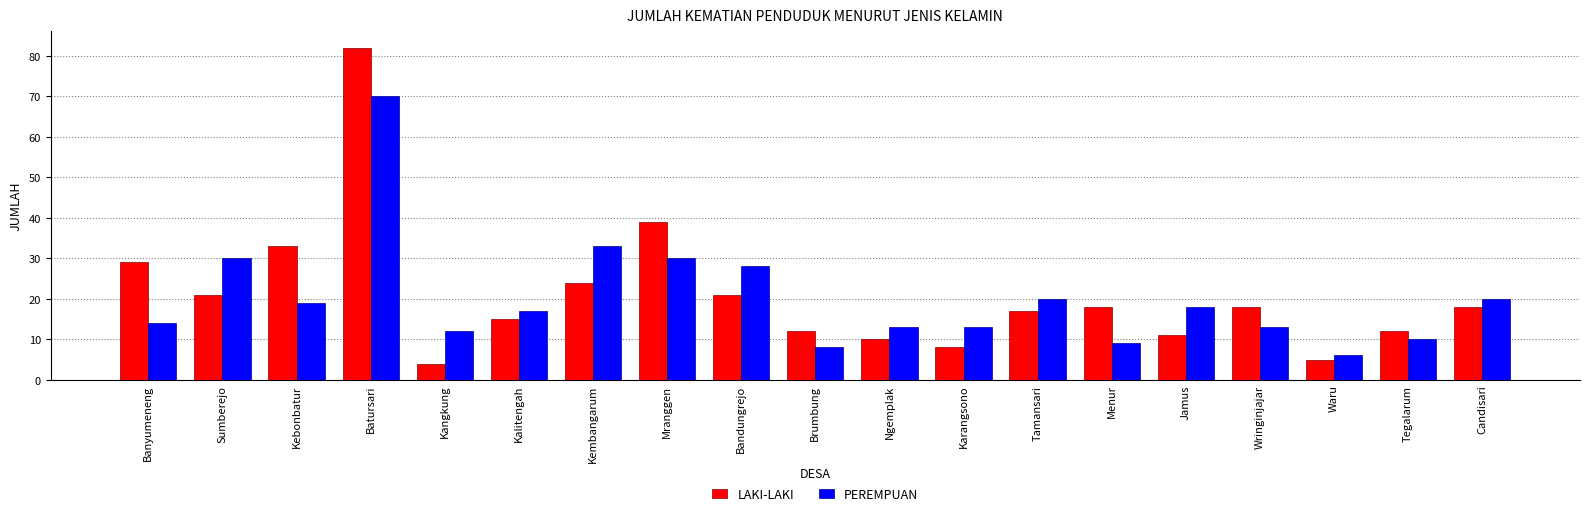

What is the minimum value shown in the chart?

4